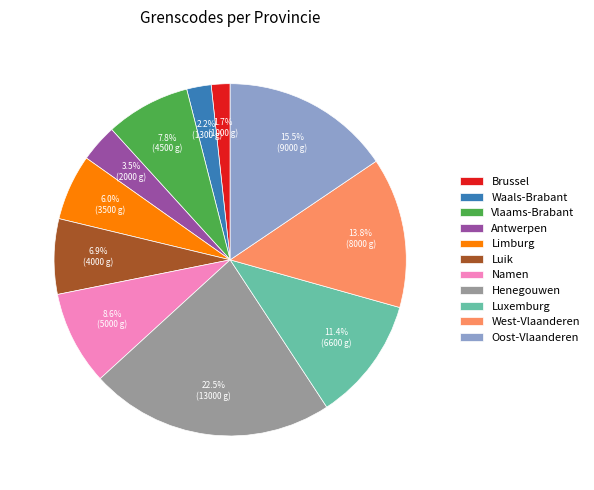

Combined, what portion of the pie is Henegouwen and West-Vlaanderen?

36.3%